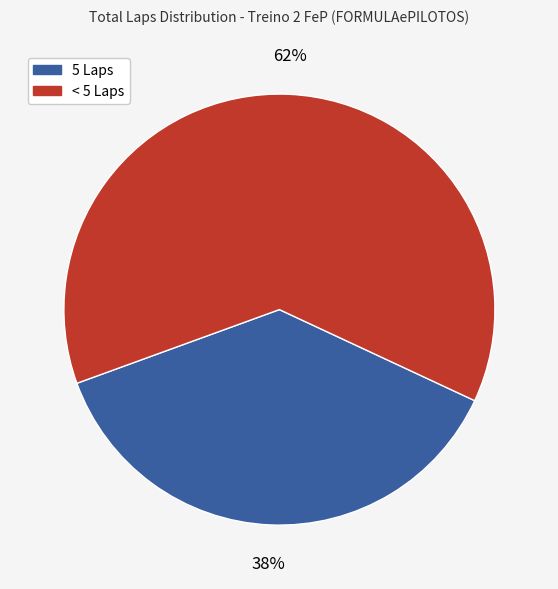

Does any single category account for the majority?

Yes